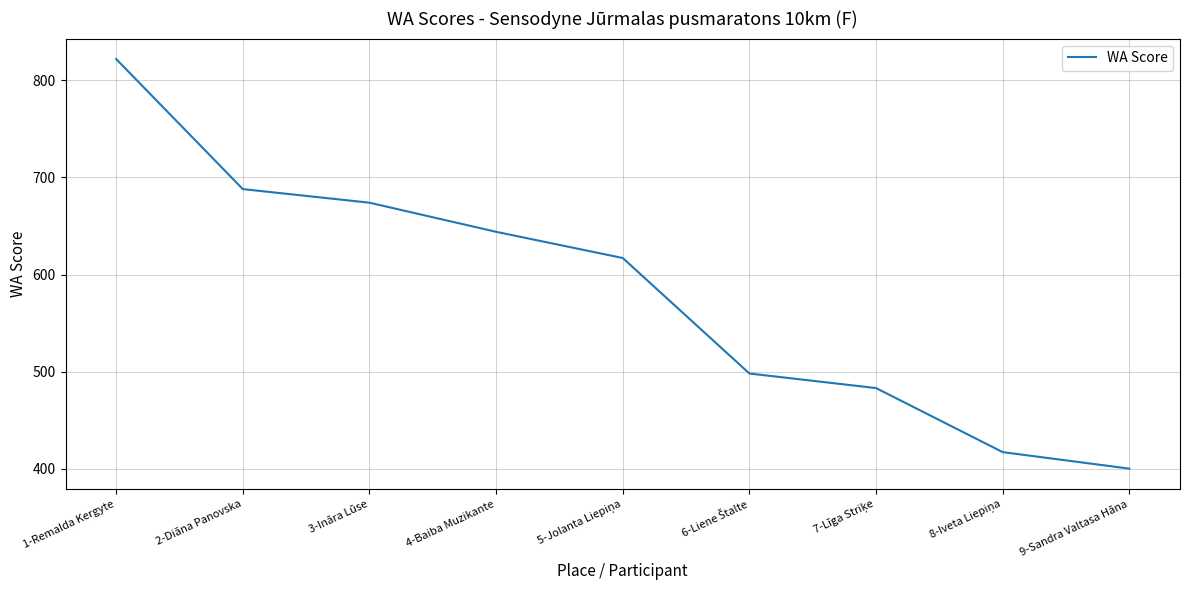

What is the difference between the maximum and second lowest values?

405